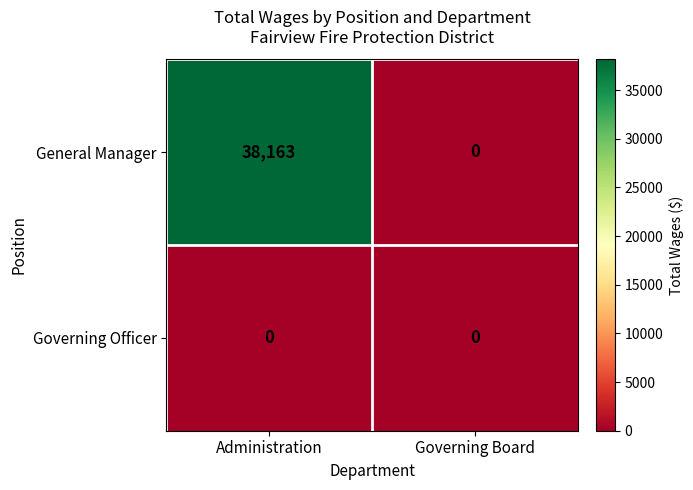

List the series in order of their overall mean, lowest first.

Governing Officer, General Manager